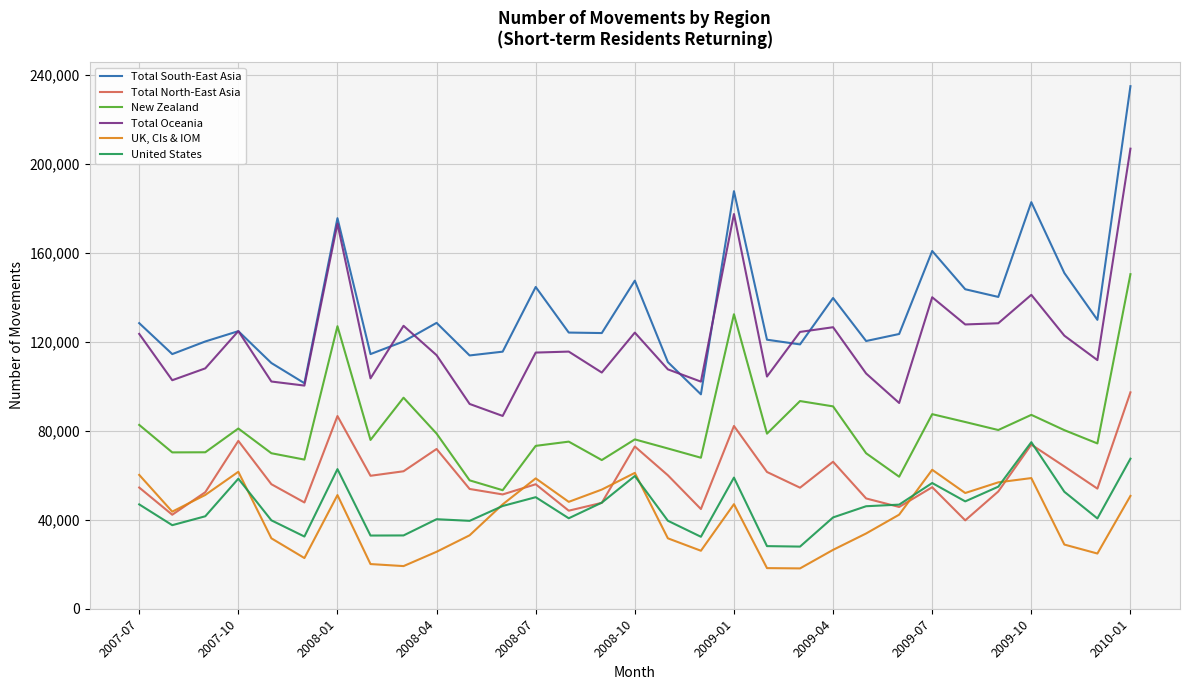

List the series in order of their peak value, lowest first.

UK, CIs & IOM, United States, Total North-East Asia, New Zealand, Total Oceania, Total South-East Asia